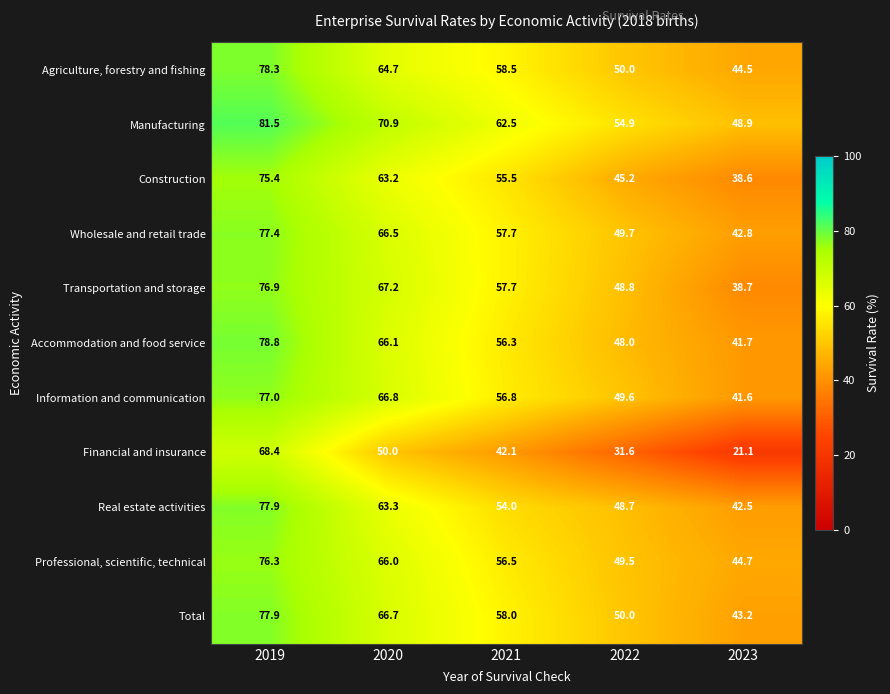

Which series has the largest range (max minus min)?

Financial and insurance